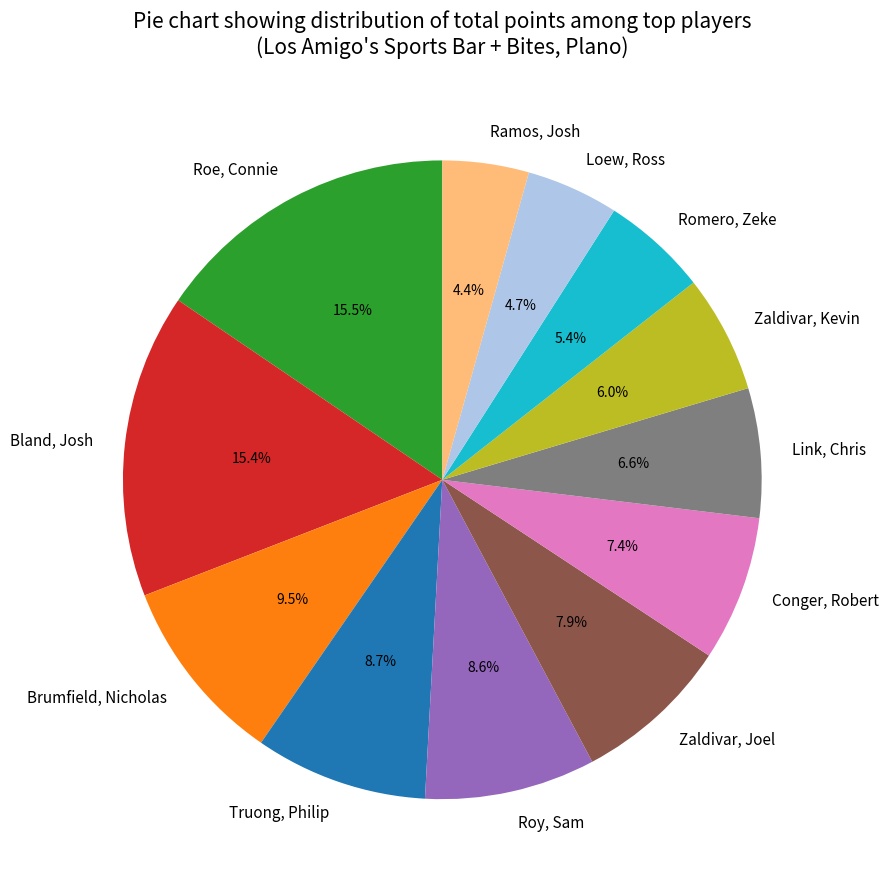

True or false: Loew, Ross accounts for 11% of the total.

False